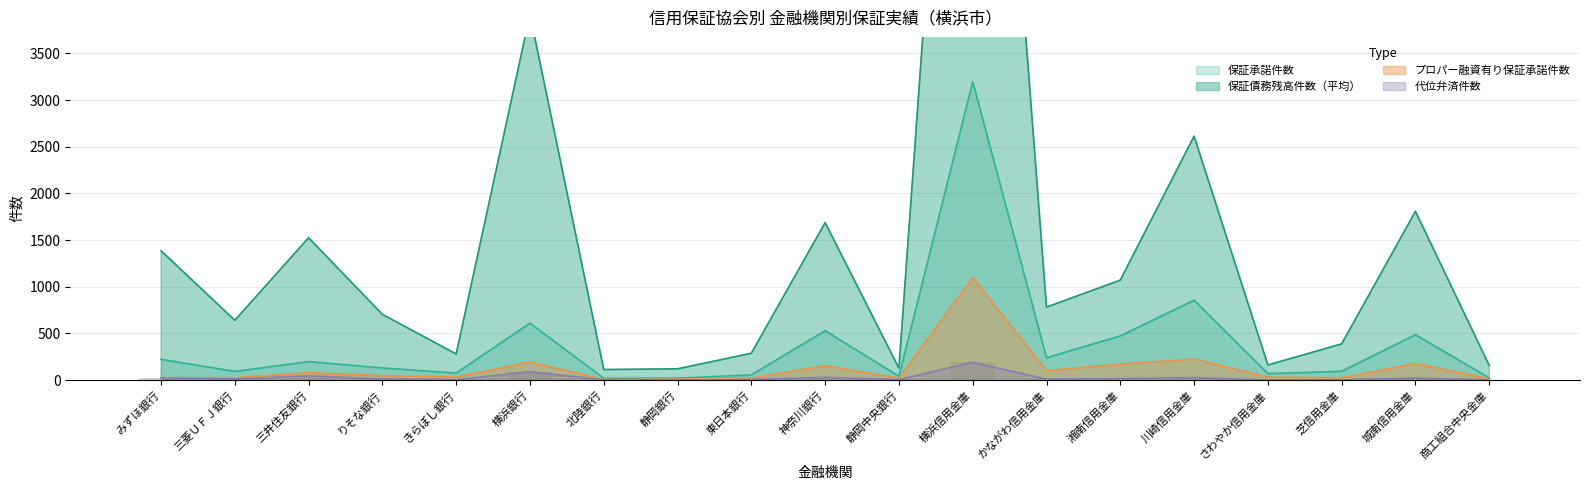

Reading right to left, transcribe all the data shown in this chart.

保証承諾件数: 商工組合中央金庫=24.0	城南信用金庫=486.0	芝信用金庫=94.0	さわやか信用金庫=69.0	川崎信用金庫=856.0	湘南信用金庫=473.0	かながわ信用金庫=239.0	横浜信用金庫=3197.0	静岡中央銀行=41.0	神奈川銀行=529.0	東日本銀行=55.0	静岡銀行=21.0	北陸銀行=19.0	横浜銀行=610.0	きらぼし銀行=75.0	りそな銀行=130.0	三井住友銀行=198.0	三菱ＵＦＪ銀行=93.0	みずほ銀行=223.0
保証債務残高件数: 商工組合中央金庫=156.5	城南信用金庫=1807.4	芝信用金庫=387.6	さわやか信用金庫=161.7	川崎信用金庫=2612.8	湘南信用金庫=1070.6	かながわ信用金庫=781.6	横浜信用金庫=11122.1	静岡中央銀行=127.8	神奈川銀行=1686.6	東日本銀行=287.2	静岡銀行=120.5	北陸銀行=112.6	横浜銀行=3917.2	きらぼし銀行=279.8	りそな銀行=703.7	三井住友銀行=1525.1	三菱ＵＦＪ銀行=640.5	みずほ銀行=1385.4
代位弁済件数: 商工組合中央金庫=2.0	城南信用金庫=22.0	芝信用金庫=3.0	さわやか信用金庫=1.0	川崎信用金庫=27.0	湘南信用金庫=16.0	かながわ信用金庫=10.0	横浜信用金庫=191.0	静岡中央銀行=5.0	神奈川銀行=30.0	東日本銀行=6.0	静岡銀行=0.0	北陸銀行=2.0	横浜銀行=90.0	きらぼし銀行=5.0	りそな銀行=12.0	三井住友銀行=45.0	三菱ＵＦＪ銀行=13.0	みずほ銀行=24.0
プロパー融資有り保証承諾件数: 商工組合中央金庫=14.0	城南信用金庫=178.0	芝信用金庫=24.0	さわやか信用金庫=32.0	川崎信用金庫=226.0	湘南信用金庫=172.0	かながわ信用金庫=101.0	横浜信用金庫=1100.0	静岡中央銀行=20.0	神奈川銀行=154.0	東日本銀行=21.0	静岡銀行=10.0	北陸銀行=7.0	横浜銀行=194.0	きらぼし銀行=33.0	りそな銀行=47.0	三井住友銀行=79.0	三菱ＵＦＪ銀行=25.0	みずほ銀行=24.0